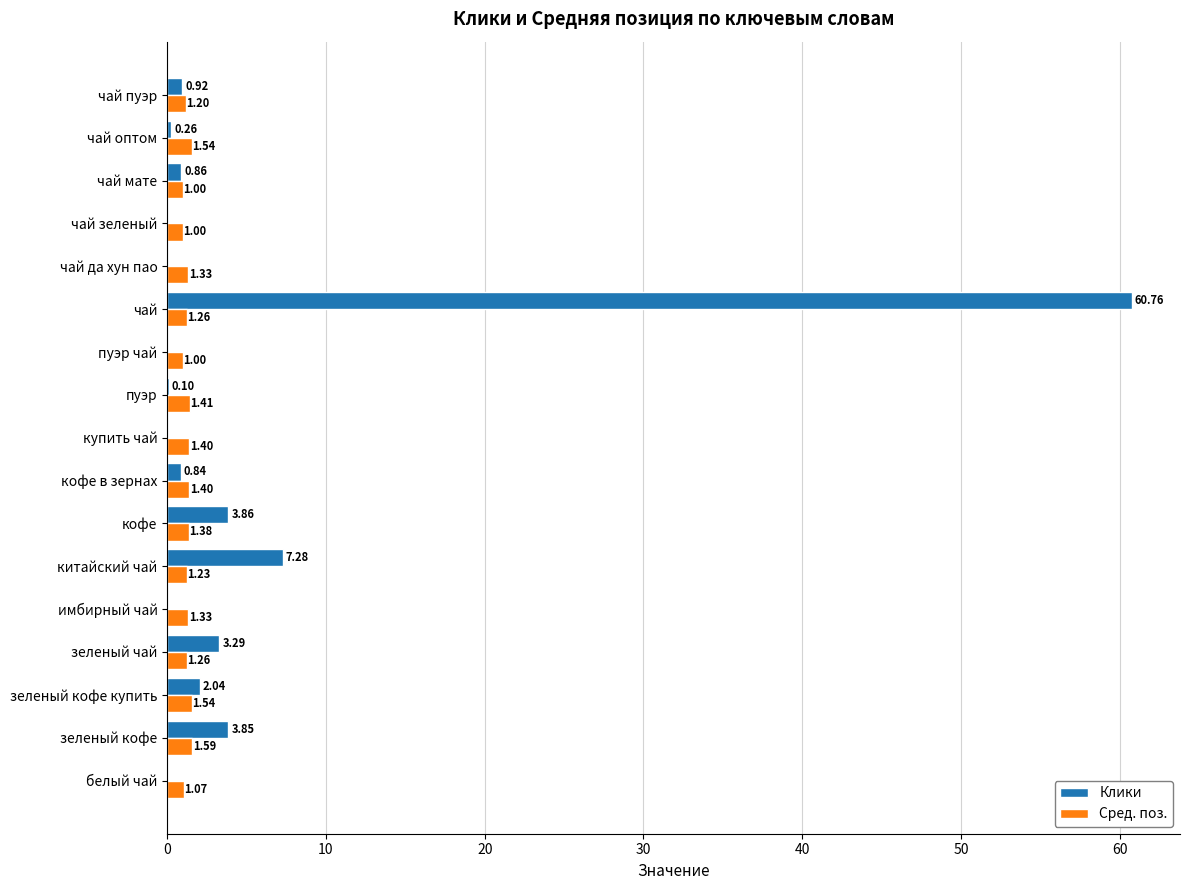

Which series changed the most between зеленый чай and чай пуэр?

Клики